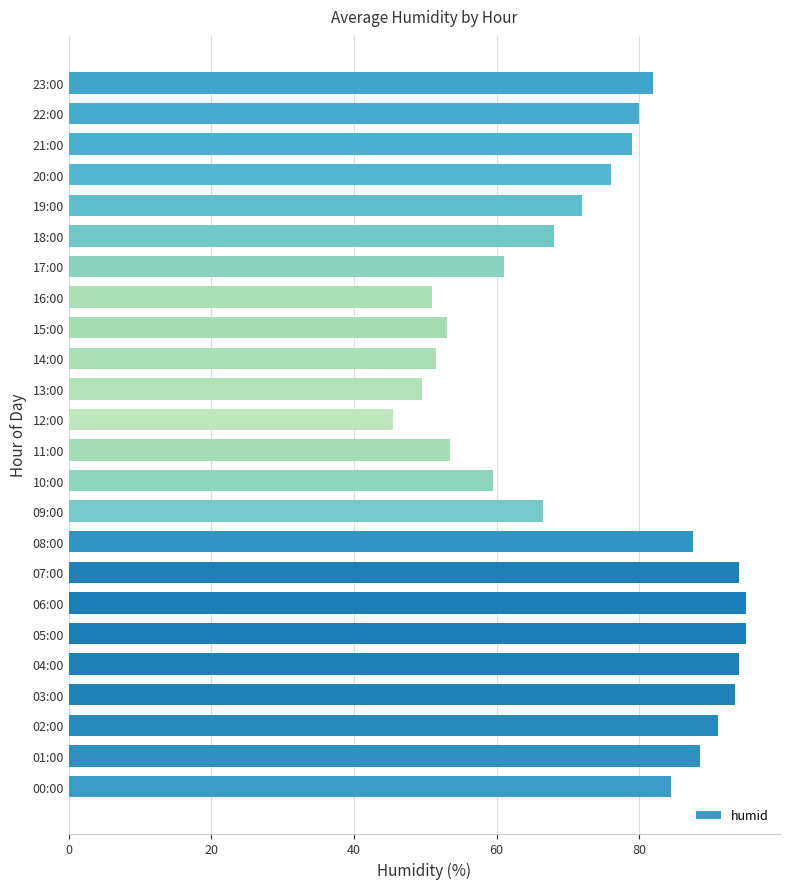

The chart shows a value of 32.2 at 18:00. True or false?

False